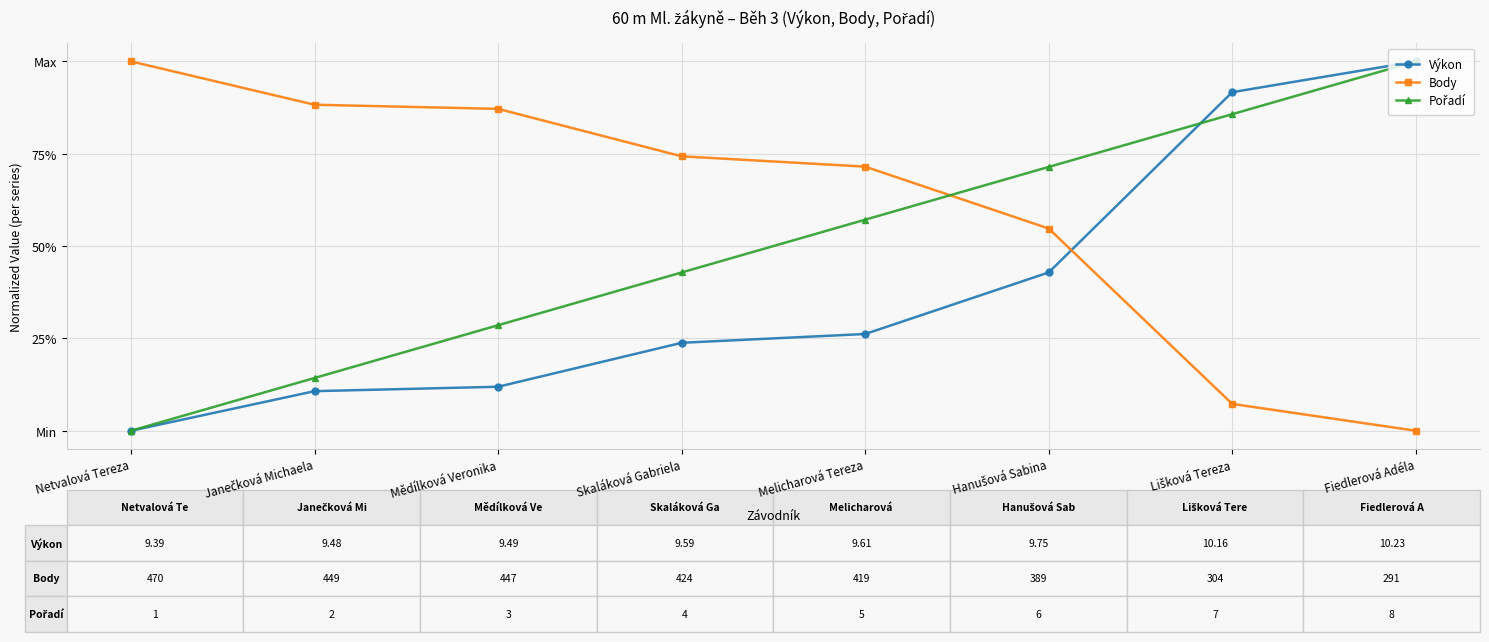

Rank the series by their maximum value, from lowest to highest.

Výkon, Body, Pořadí